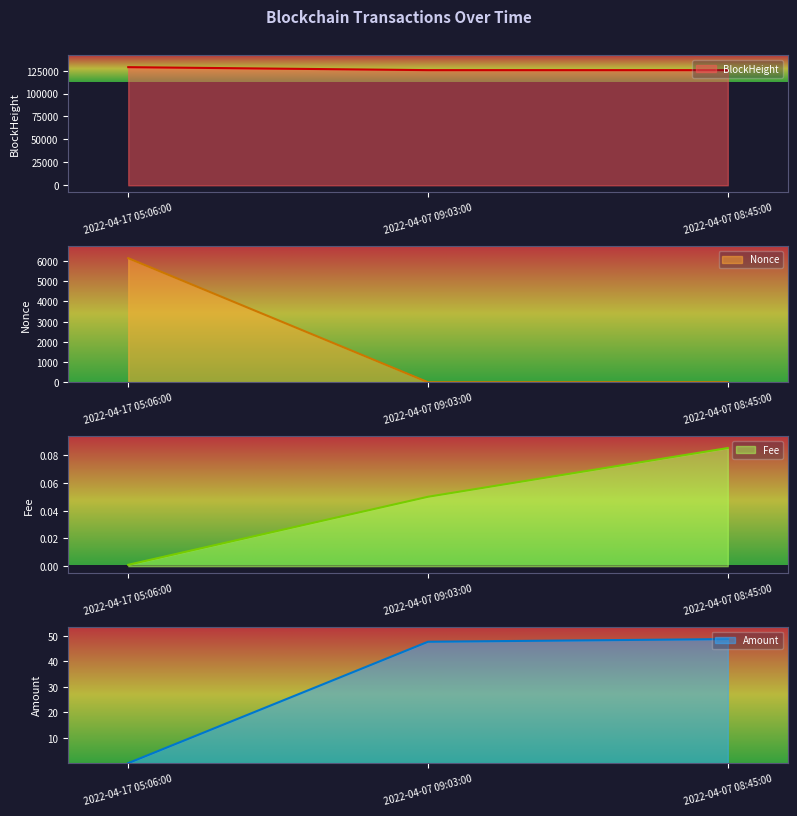

What are all the series names shown in the legend?

BlockHeight, Nonce, Fee, Amount